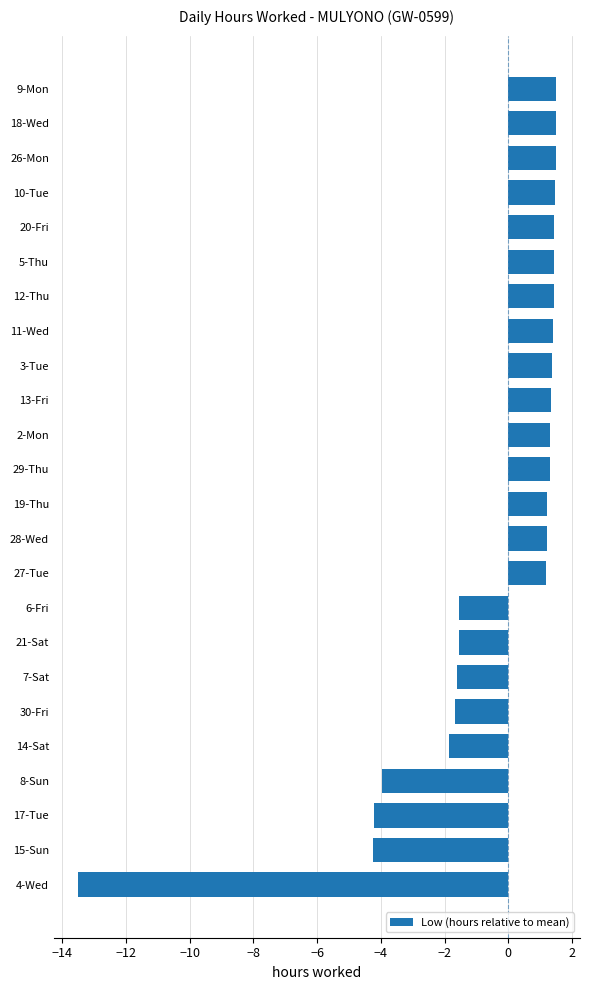

What is the change in value from 4-Wed to 30-Fri?

+11.8